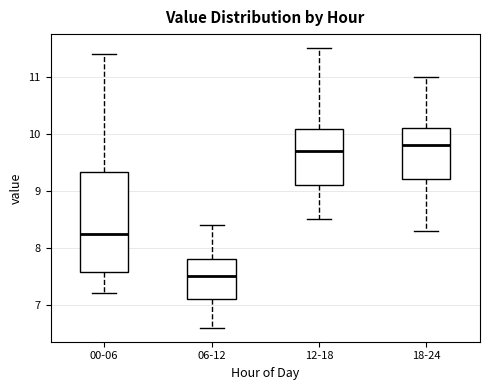

Which box's median line is the highest?

18-24